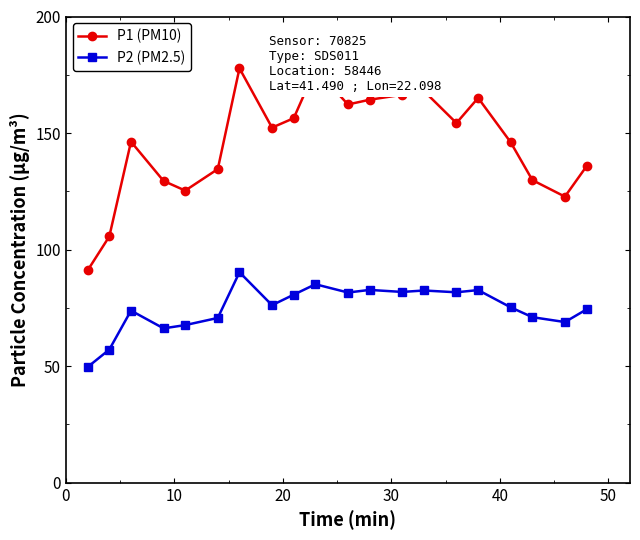

List the series in order of their peak value, highest first.

P1 (PM10), P2 (PM2.5)